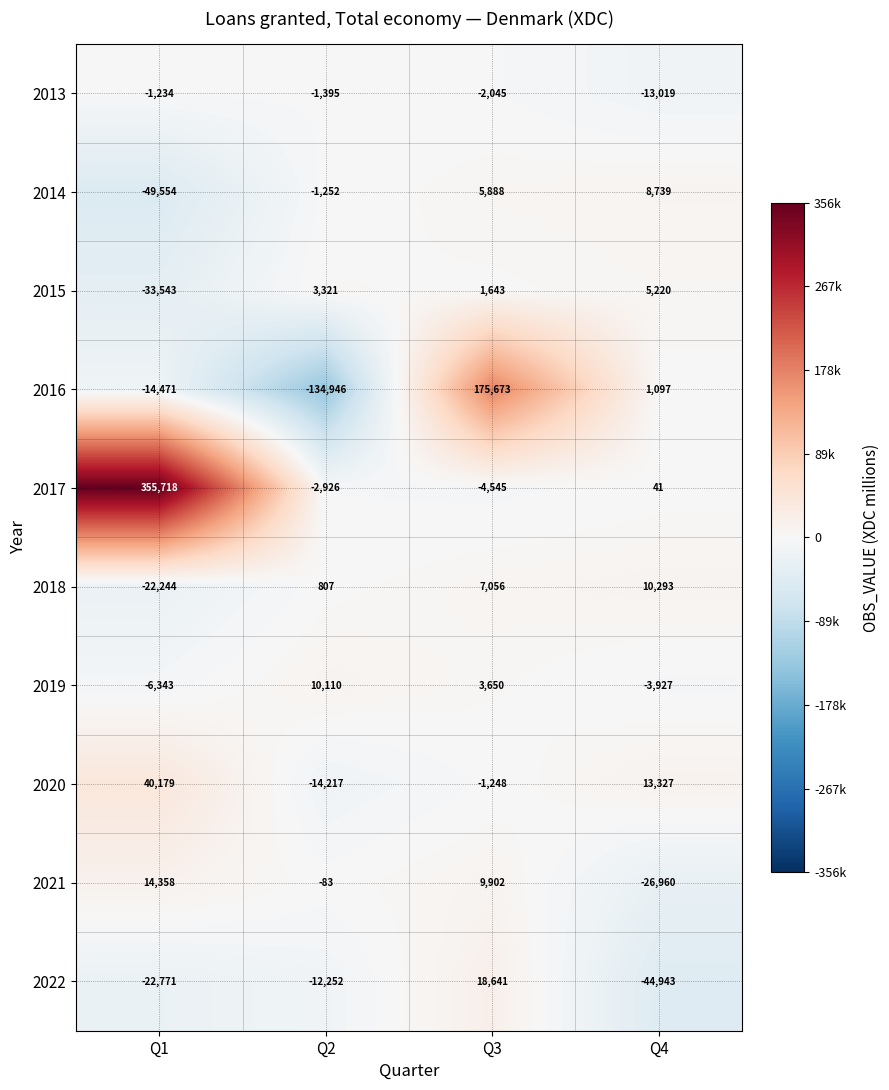

How many values in 2020 are below zero?

2